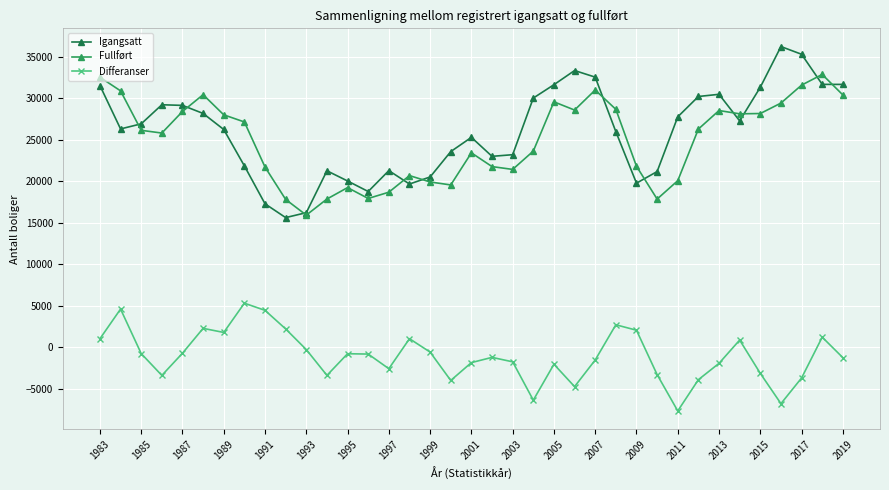

What is the value of the Differanser point at the 24th from the left?

-4760